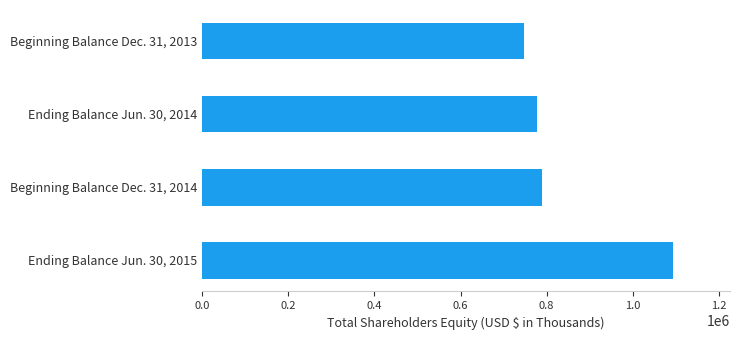

What is the difference between the values at Beginning Balance Dec. 31, 2014 and Ending Balance Jun. 30, 2015?

306463